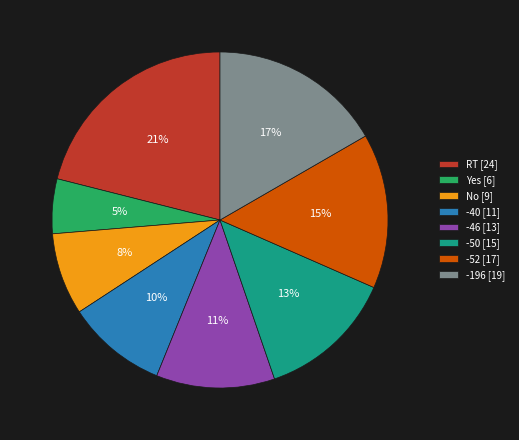

How many segments does this pie chart have?

8